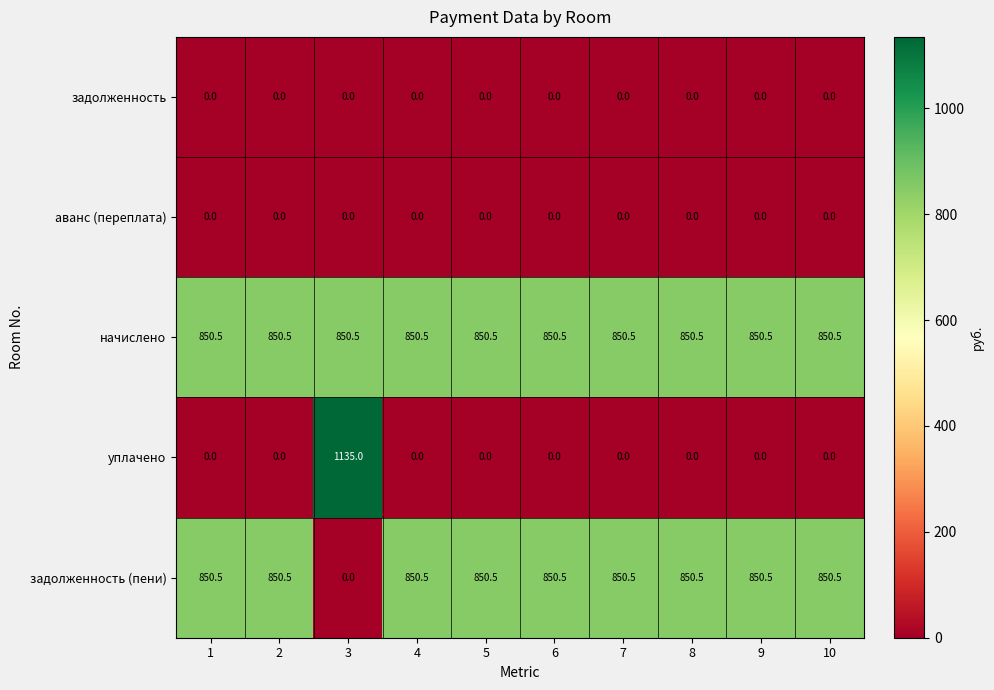

Which series has the largest total across all categories?

начислено